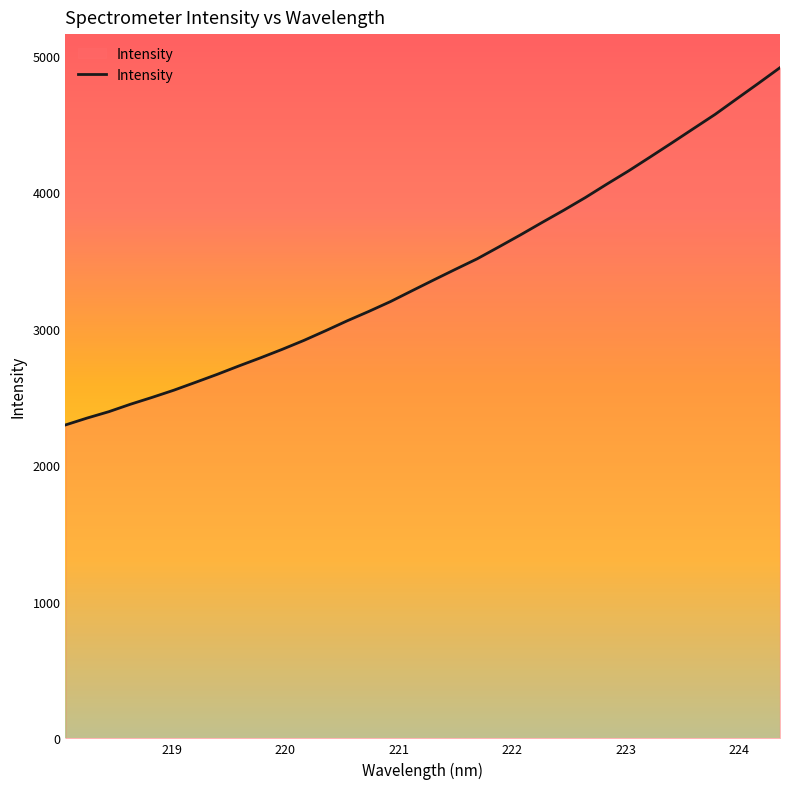

What is the smallest value displayed?

2295.9